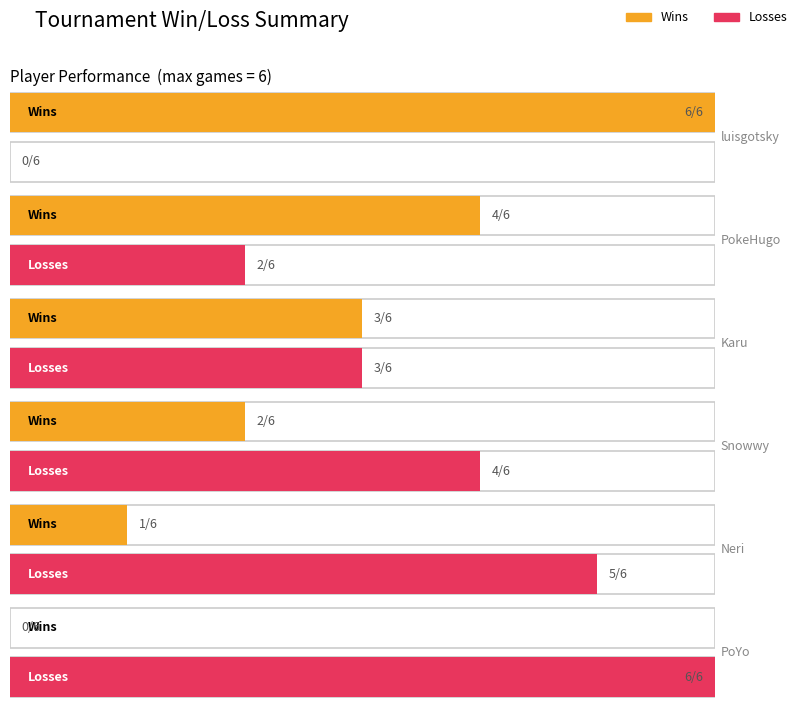

Is it true that Losses equals 6 at PoYo?

True